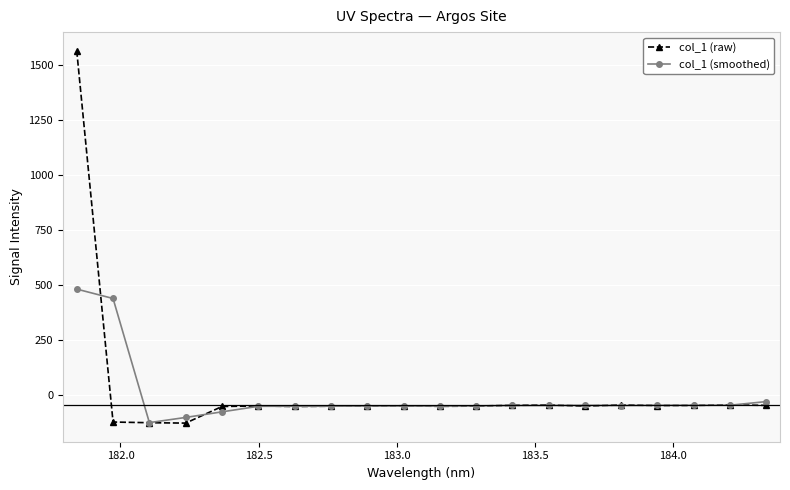

What is the maximum value shown in the chart?

1566.8